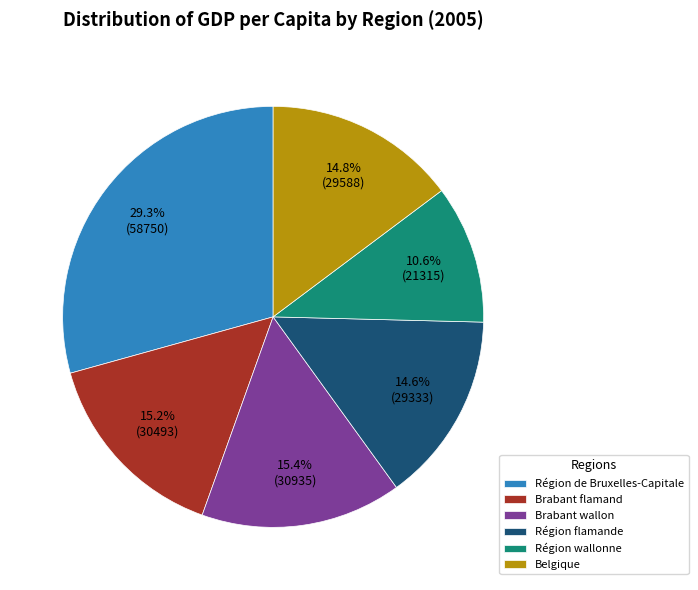

Count the number of slices in the pie.

6